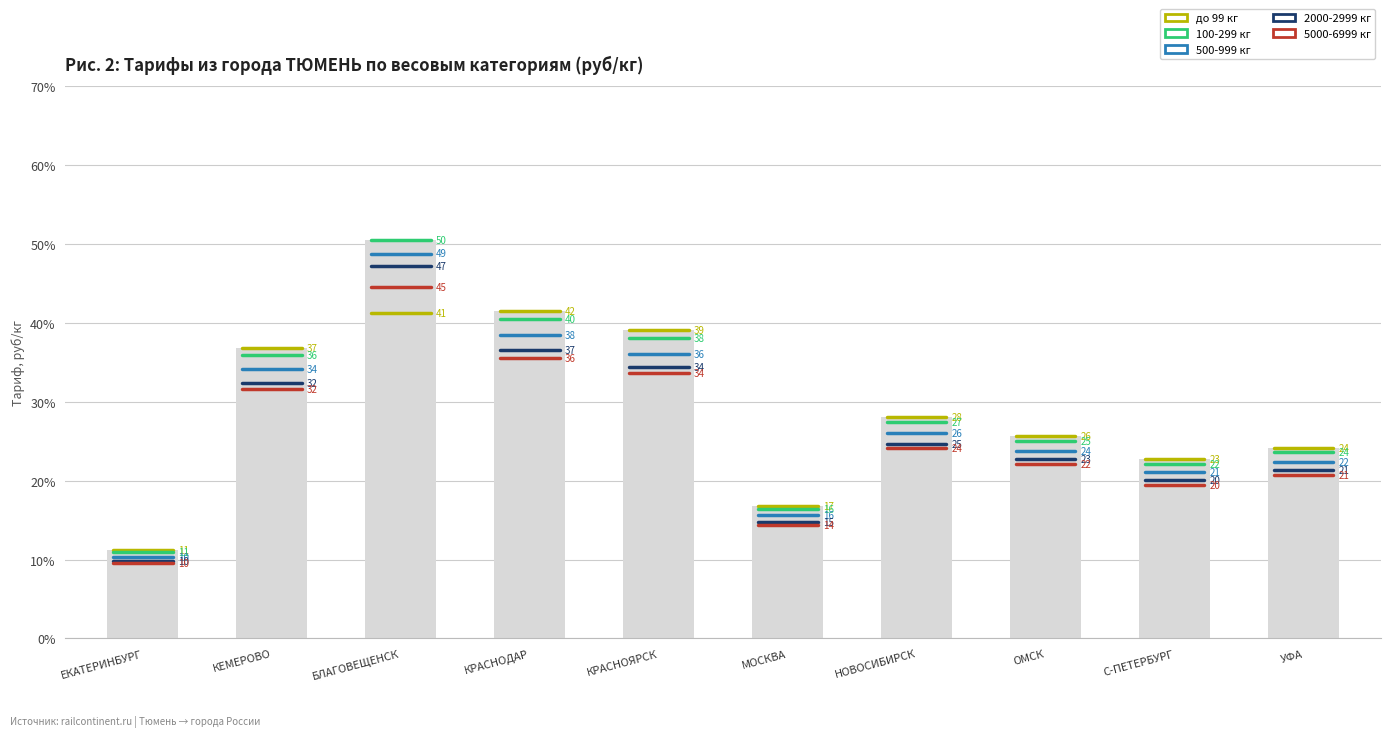

Are the bars horizontal?

No